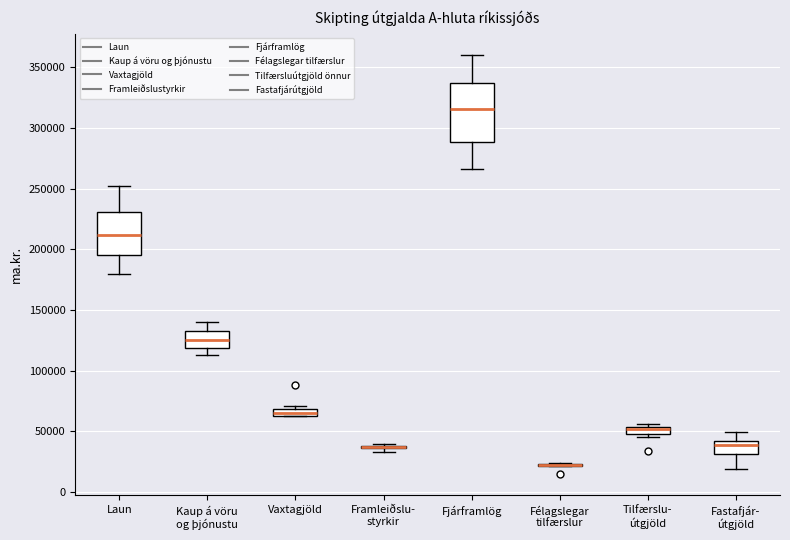

Where is the lower edge of the box for Kaup á vöru og þjónustu on the y-axis? The values are not printed on the chart, so give them approximately, as read against the axis.

120000